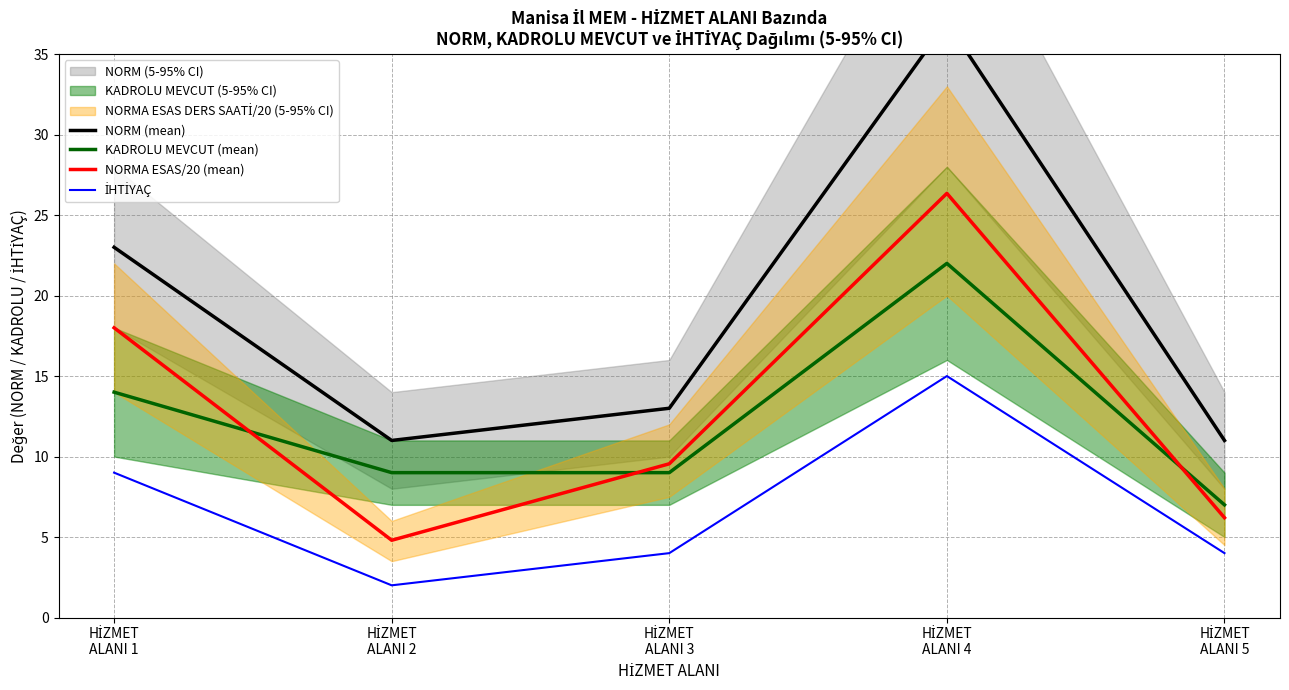

Where is the first local maximum for NORM (mean)?

HİZMET
ALANI 4